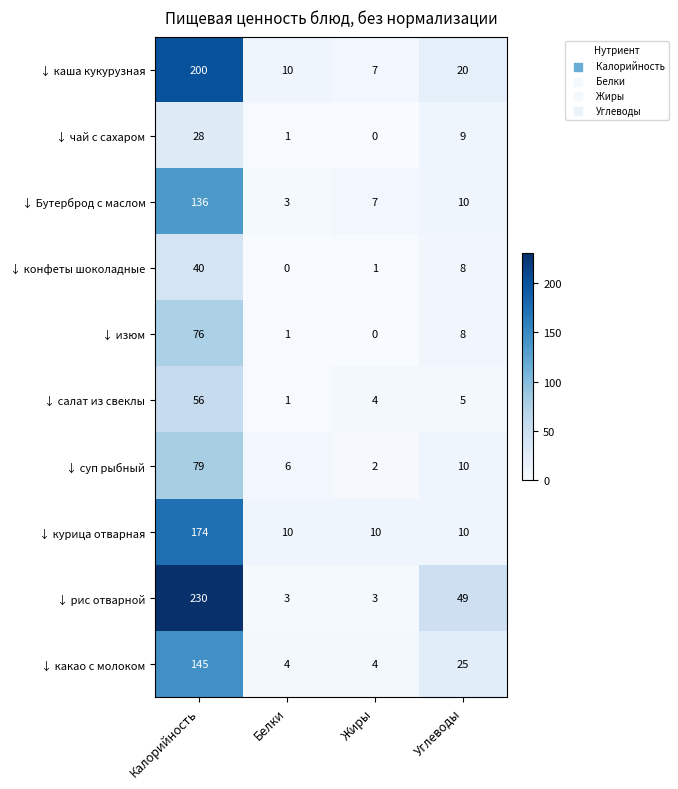

What is the total value across all series at Калорийность?

1164